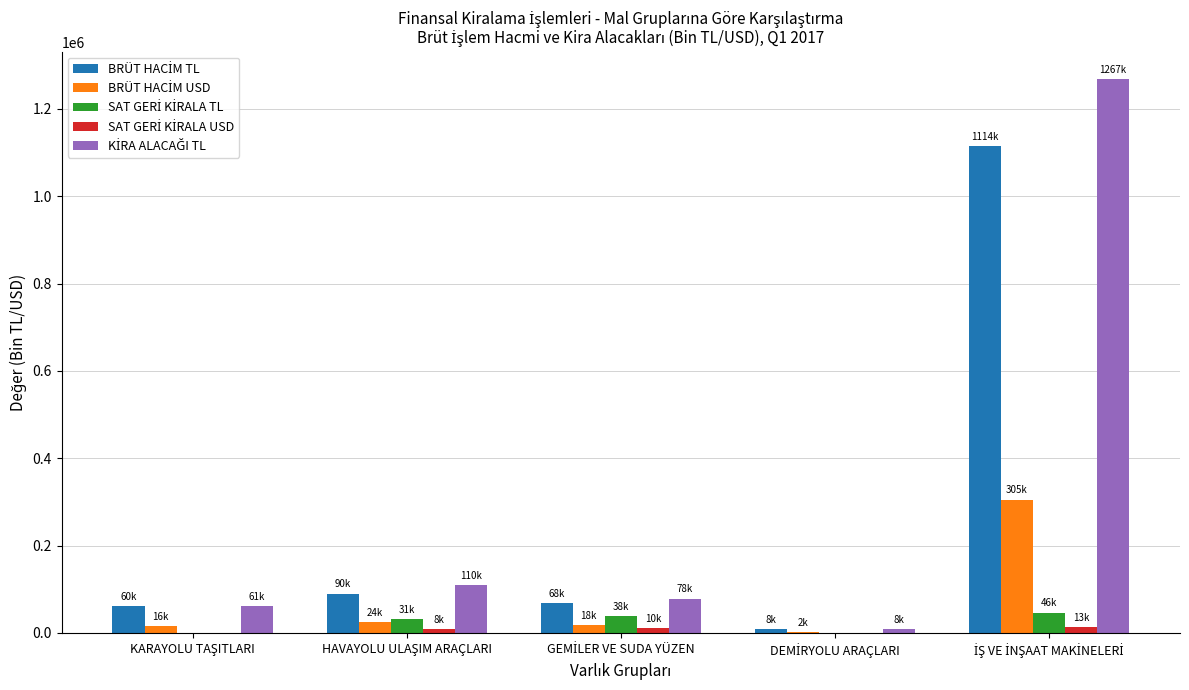

What is the greatest value displayed?

1267614.9